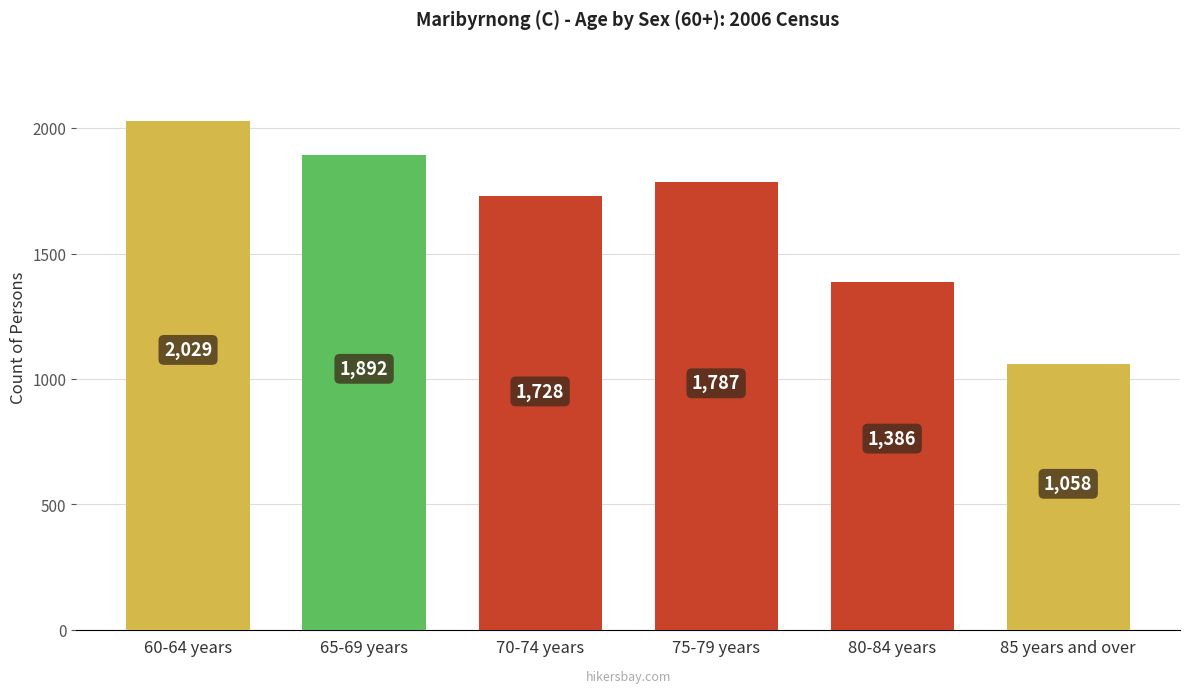

What is the minimum value shown in the chart?

1058